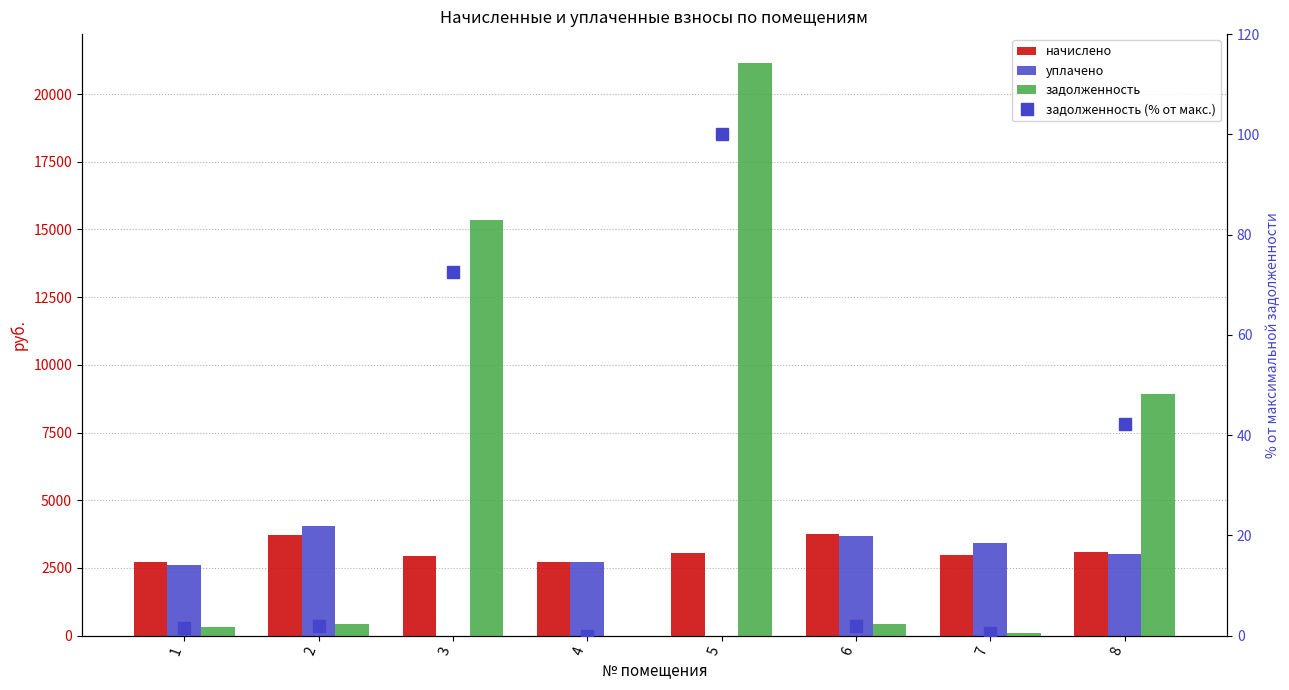

Which label corresponds to the largest value in the chart?

5